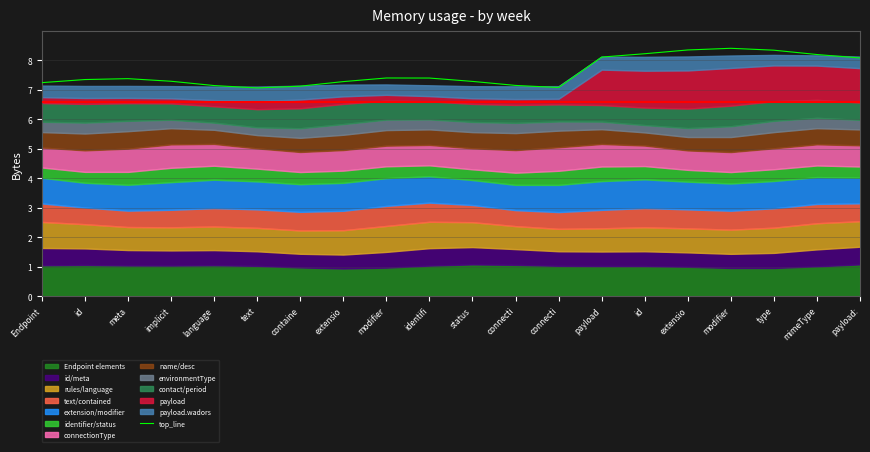

Does the chart have visible grid lines?

Yes